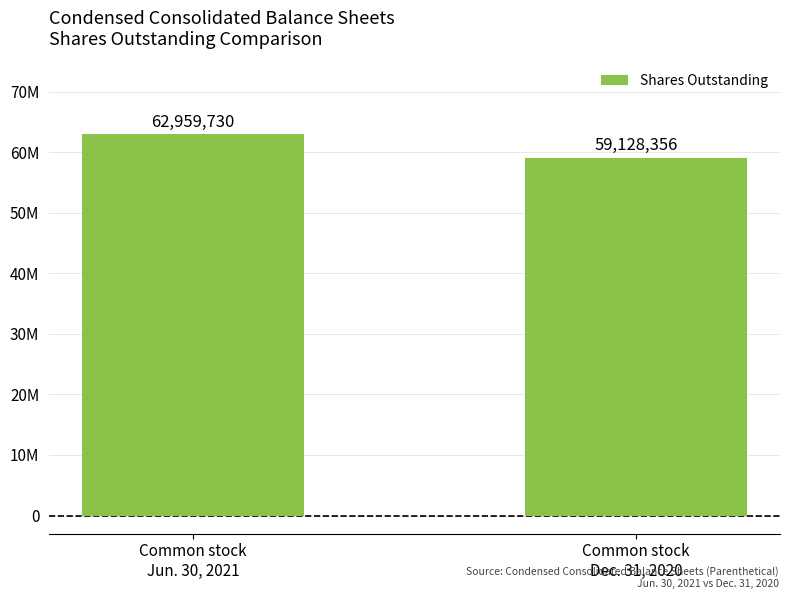

True or false: the data shows 59128356 at Common stock
Dec. 31, 2020.

True